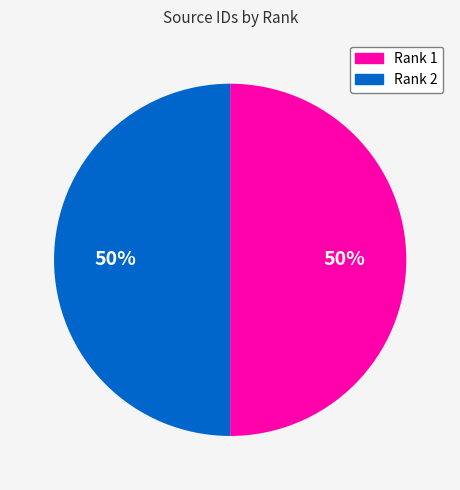

To the nearest percent, what is the average slice percentage?

50%